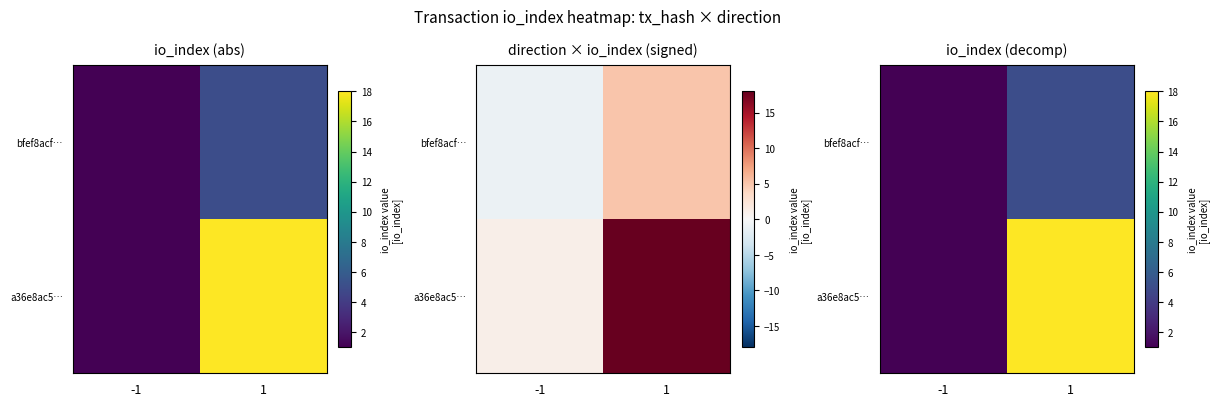

Which series has the widest spread of values?

a36e8ac5…